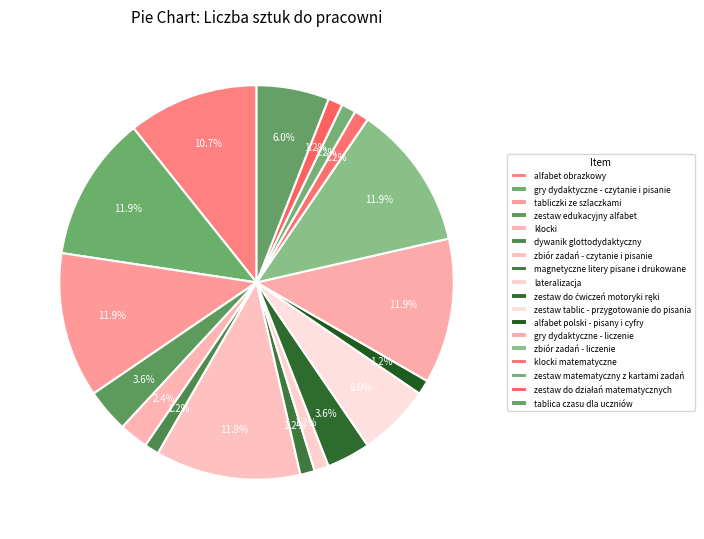

Is there a majority slice in this chart?

No